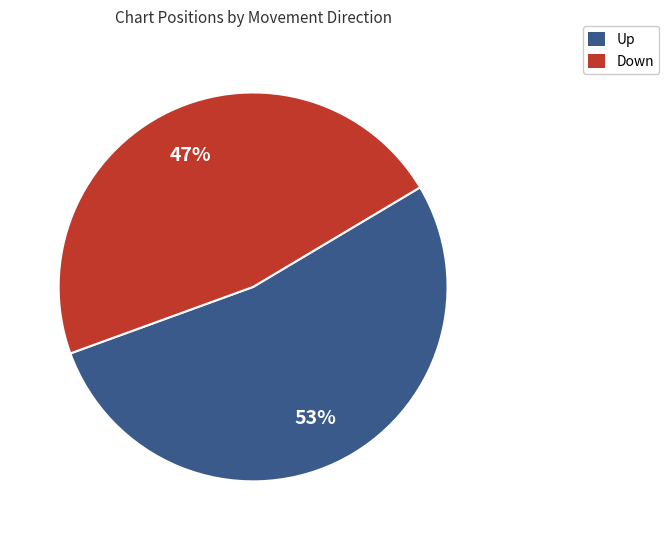

Is there a majority slice in this chart?

Yes